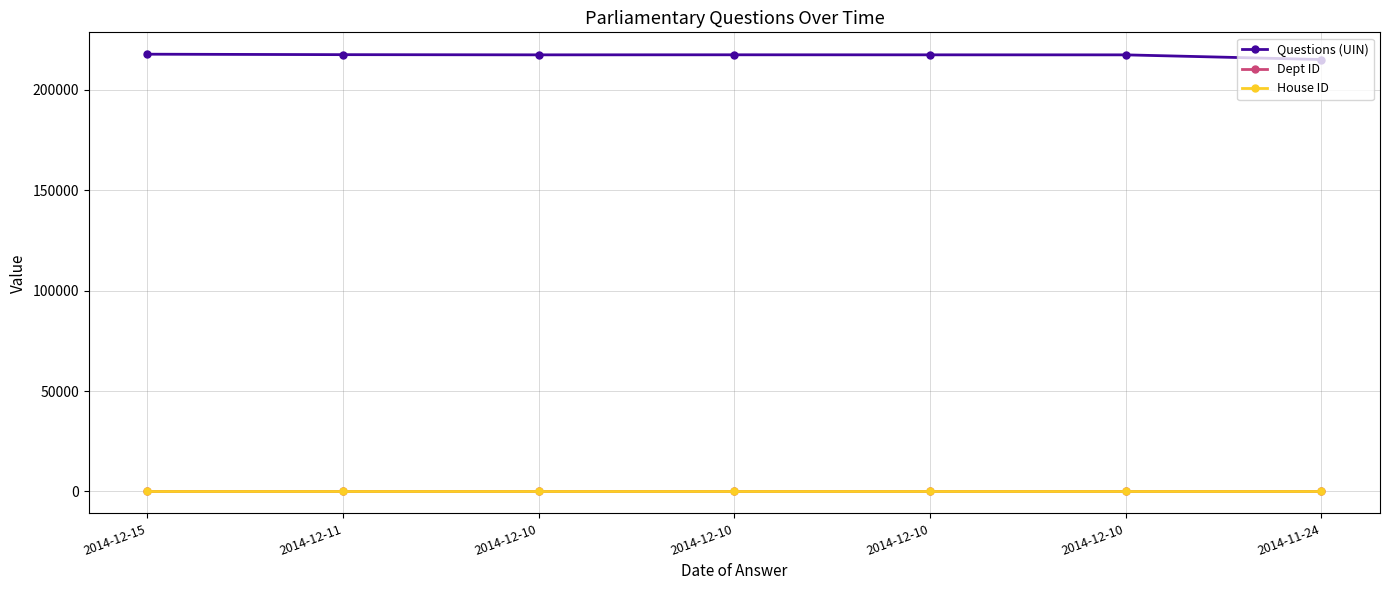

What are all the series names shown in the legend?

Questions (UIN), Dept ID, House ID